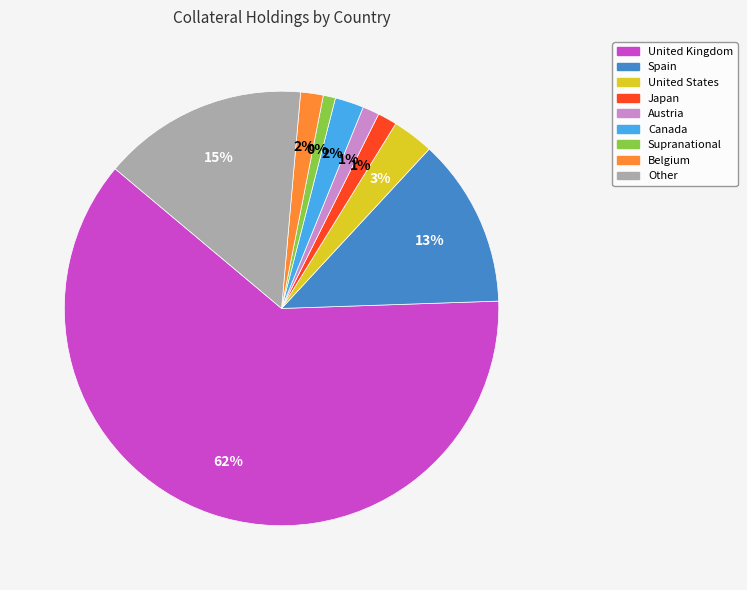

To the nearest percent, what is the difference between the largest and smallest slice percentages?

61%